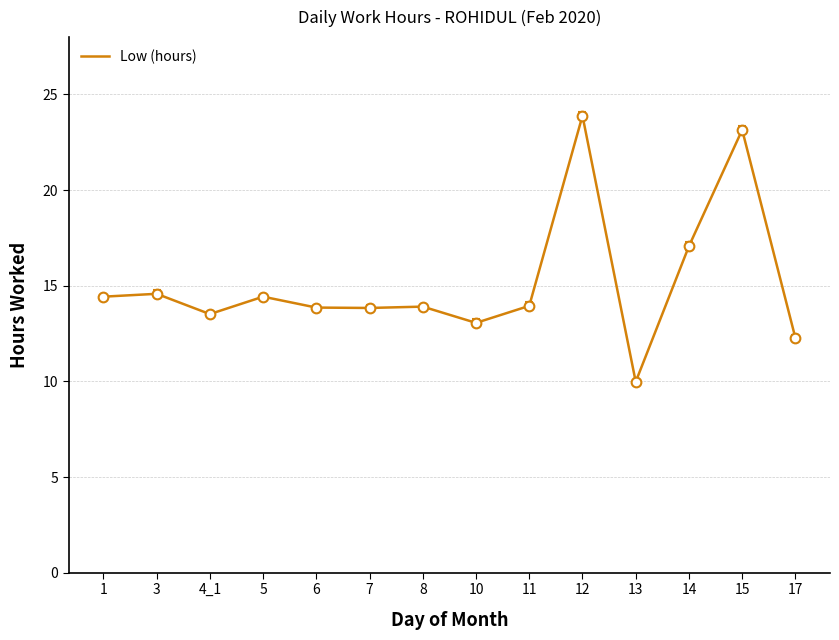

Reading left to right, extract all data points from this chart.

14.4	14.6	13.5	14.4	13.9	13.8	13.9	13.1	13.9	23.9	10.0	17.1	23.1	12.3